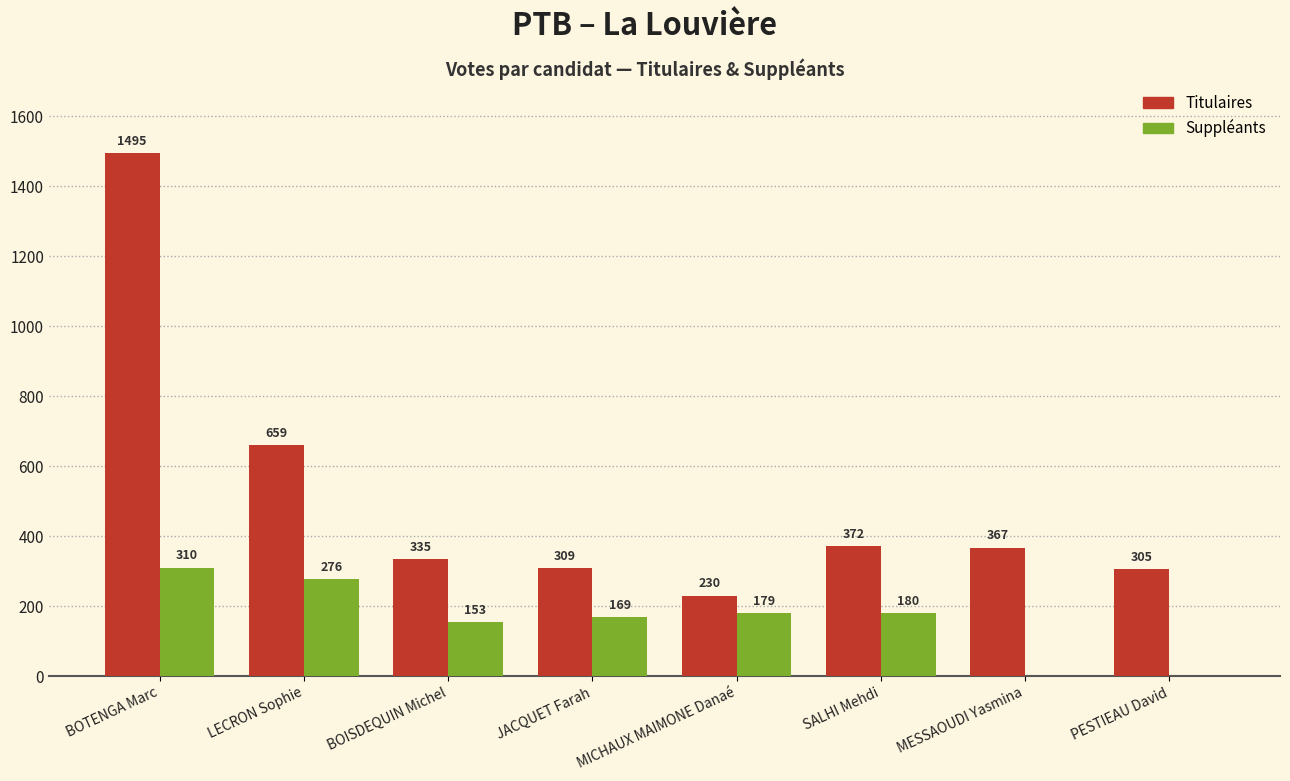

The Titulaires series shows 420 at LECRON Sophie. True or false?

False